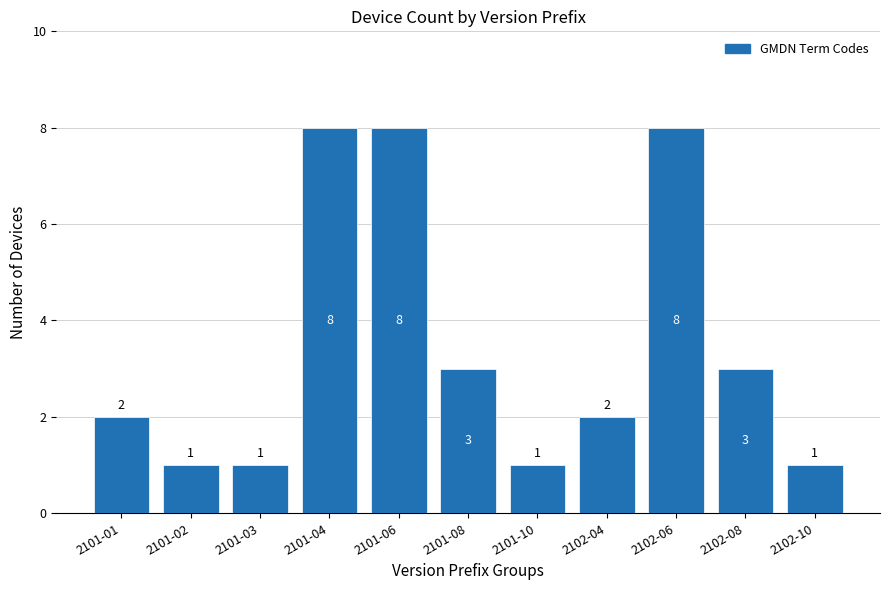

Reading left to right, transcribe all the data shown in this chart.

2	1	1	8	8	3	1	2	8	3	1